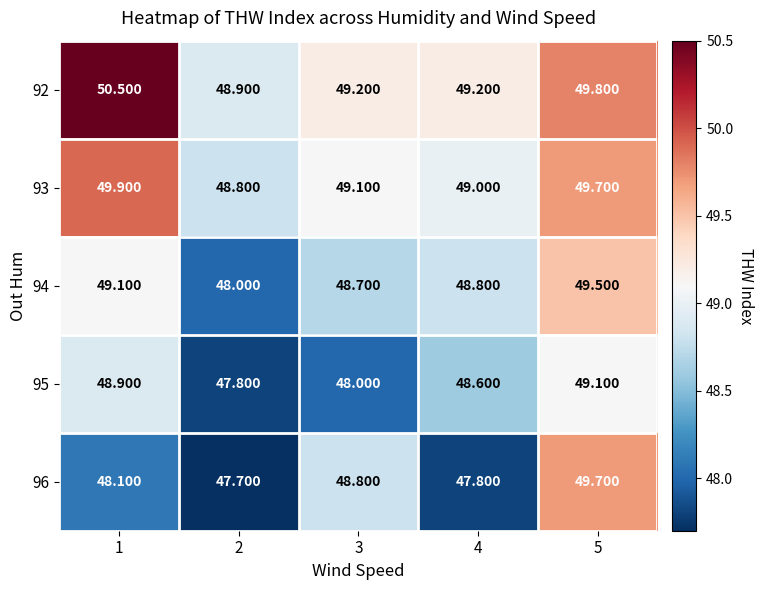

Is the value of 95 at 1 greater than the value of 92 at 3?

No